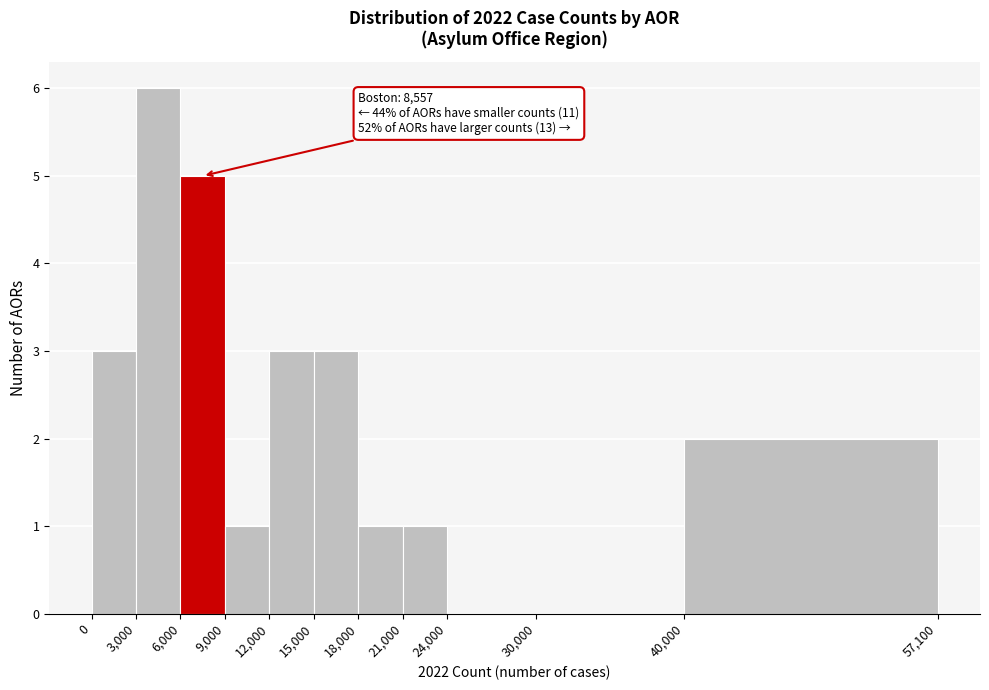

Over which range of the x-axis is the bar tallest?

3,000 to 6,000